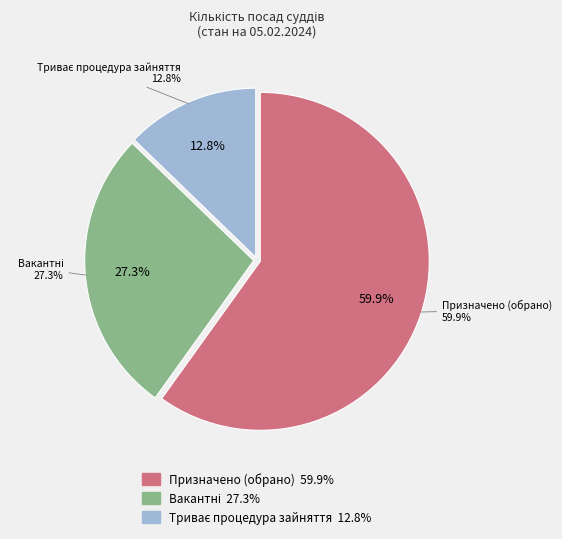

Rank the categories by value from highest to lowest.

Призначено (обрано), Вакантні, Триває процедура зайняття